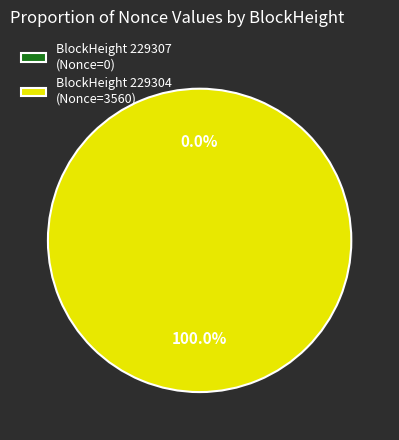

How many slices are in this pie chart?

2